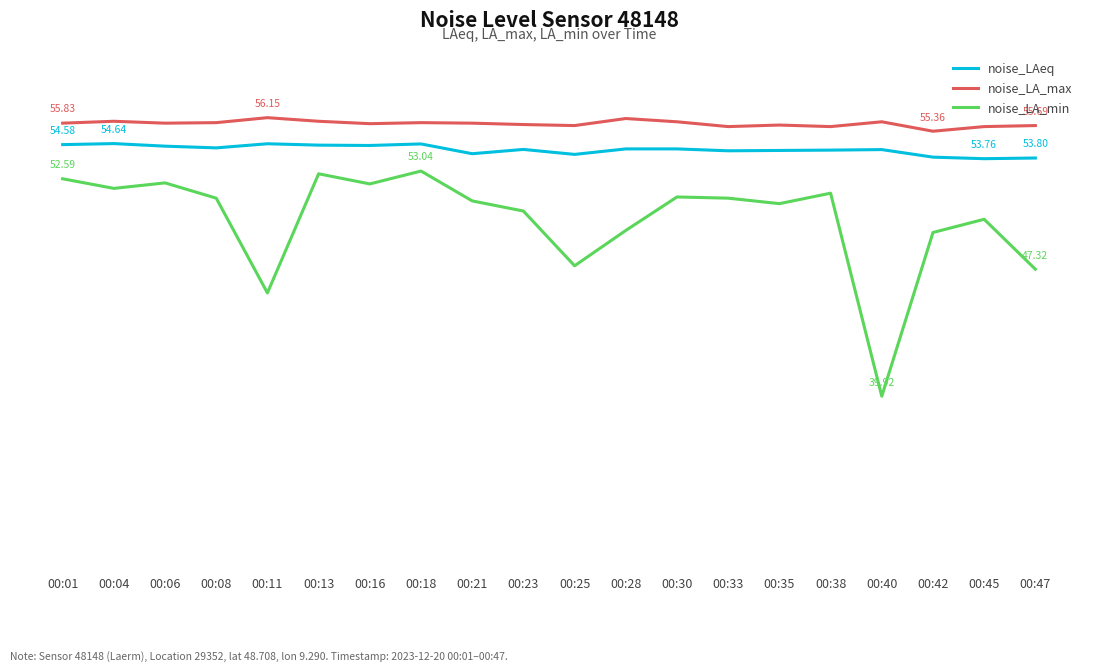

True or false: noise_LA_min and noise_LAeq cross at least once.

False